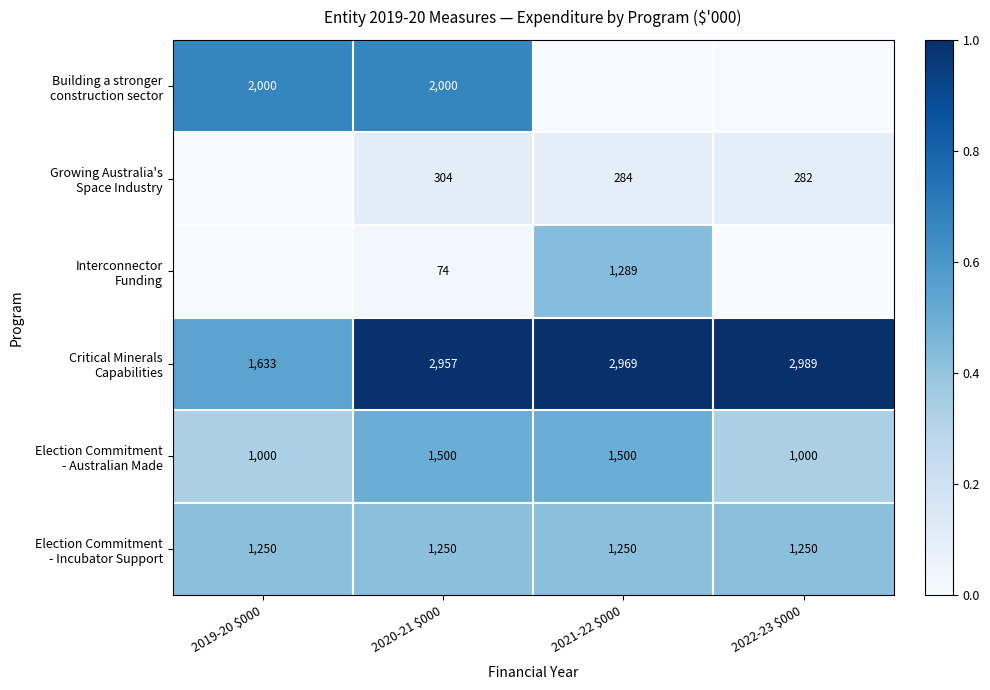

What is the total value across all series at 2020-21 $000?

8085